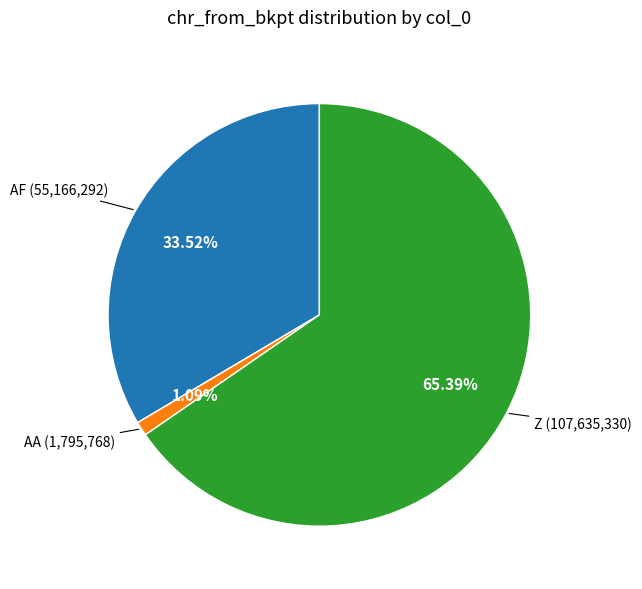

Does any single category account for the majority?

Yes